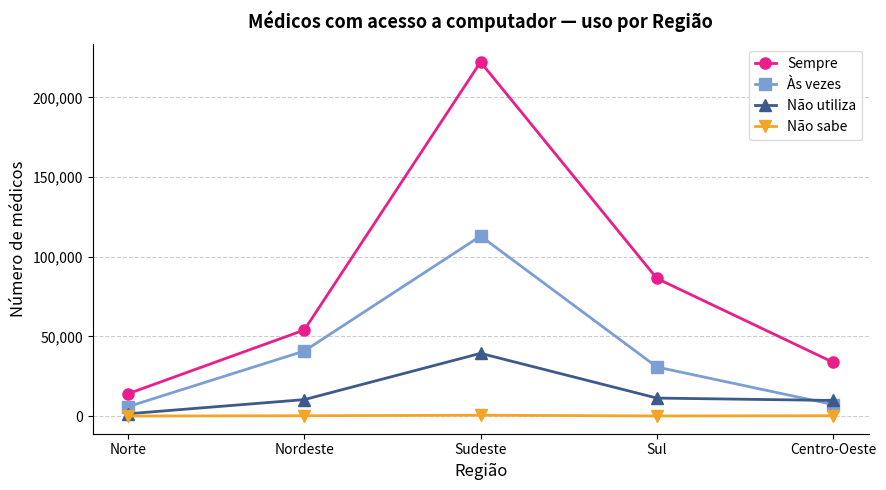

Which category has the highest value in the Sempre series?

Sudeste